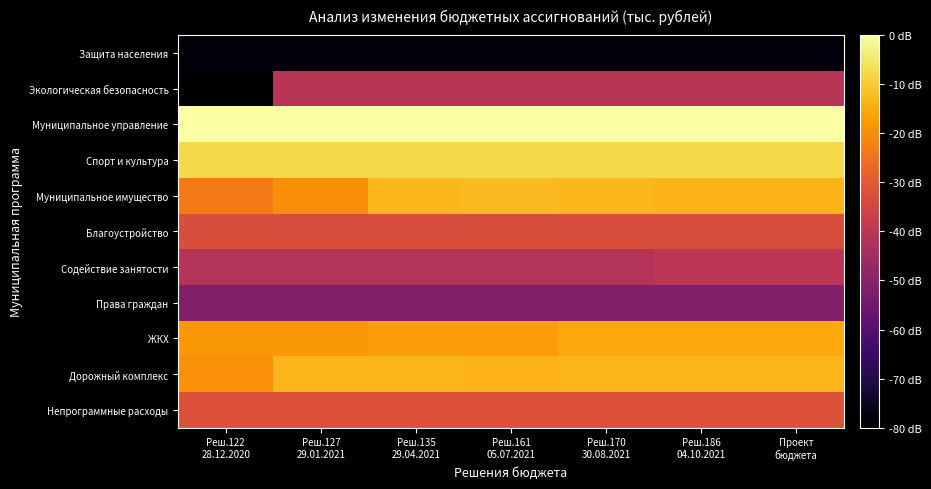

At which category is the sum across all series the highest?

Проект
бюджета